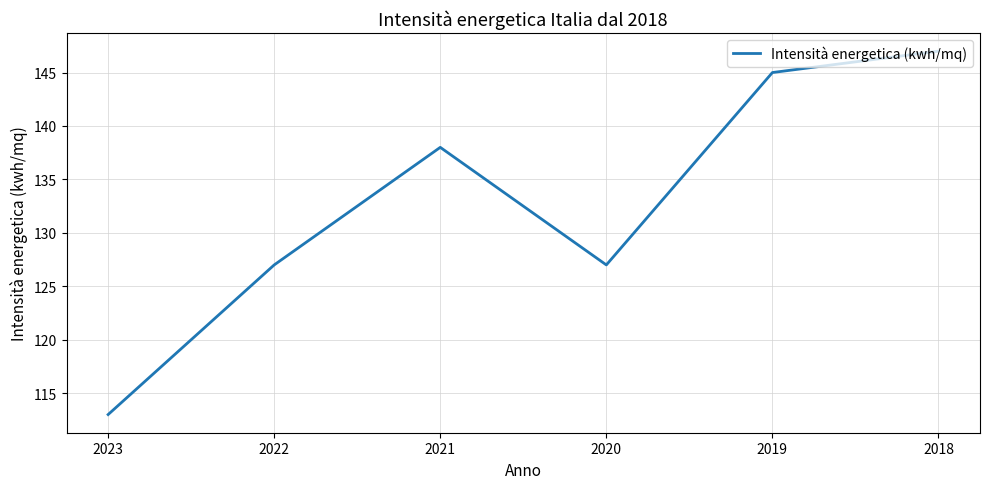

Which category has the lowest value across all series?

2023